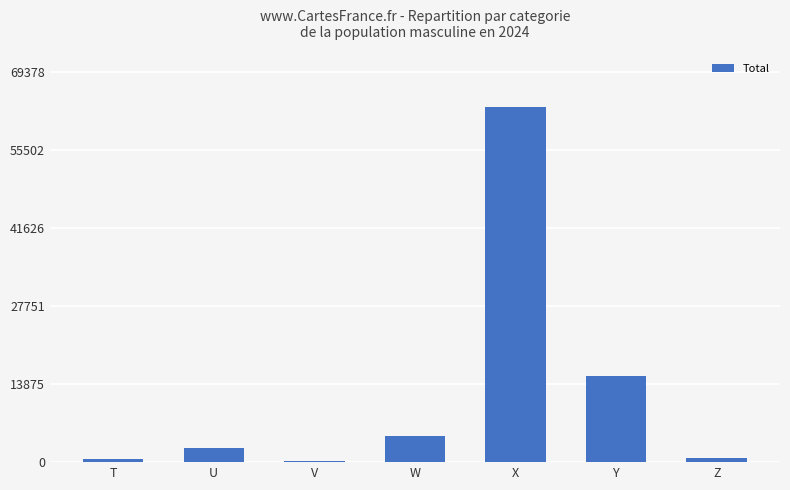

At which label is the value closest to 31665?

Y